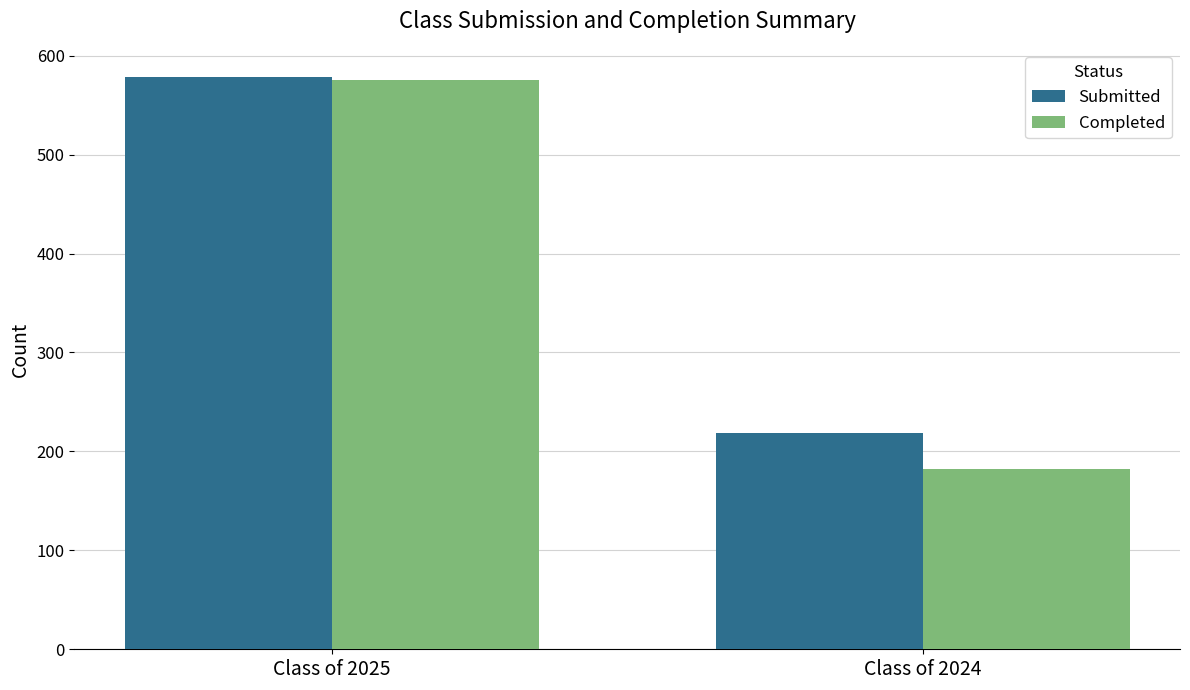

How many bars are there in total?

4